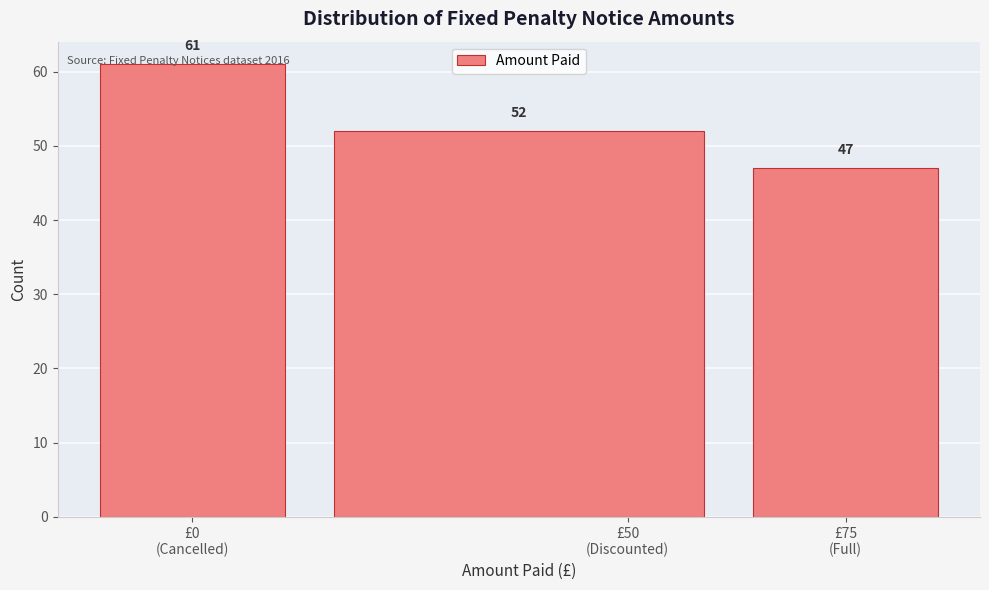

How many values are between 47 and 61?

3